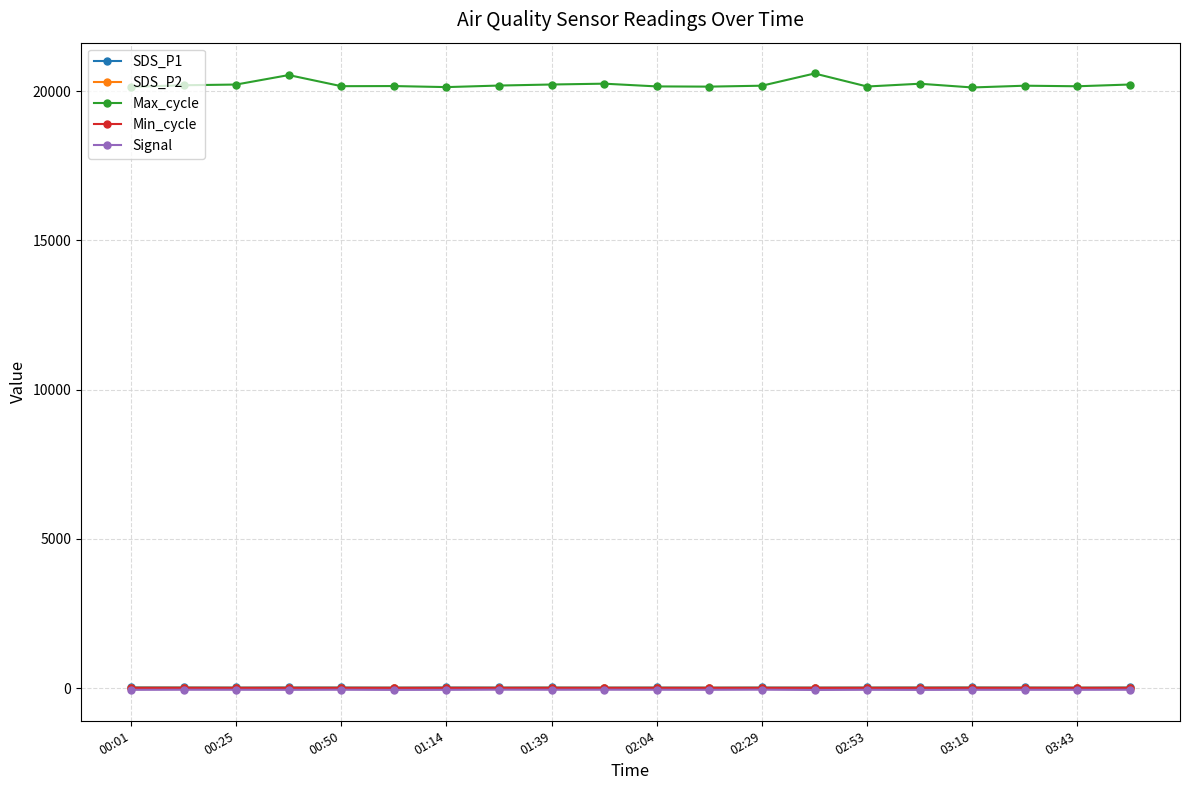

True or false: SDS_P2 and Max_cycle cross at least once.

False